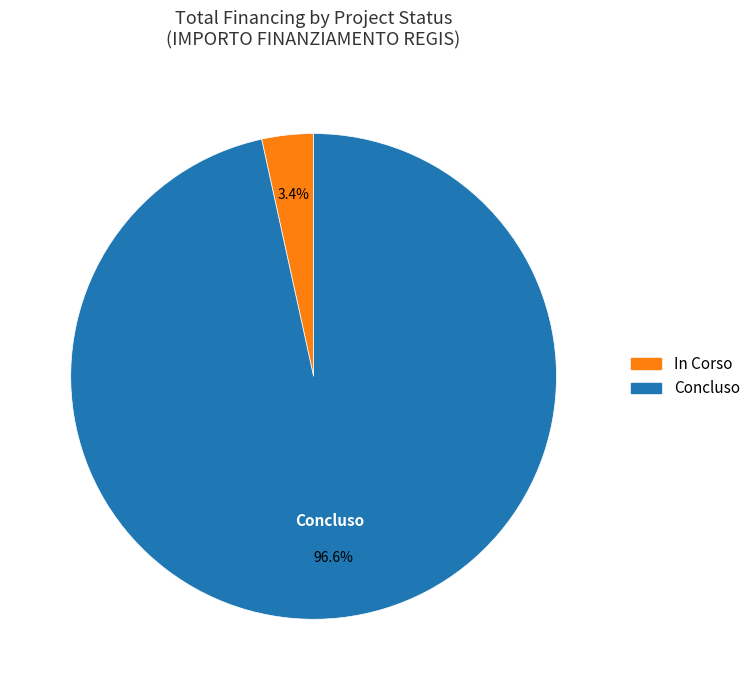

Combined, what portion of the pie is Concluso and In Corso?

100.0%